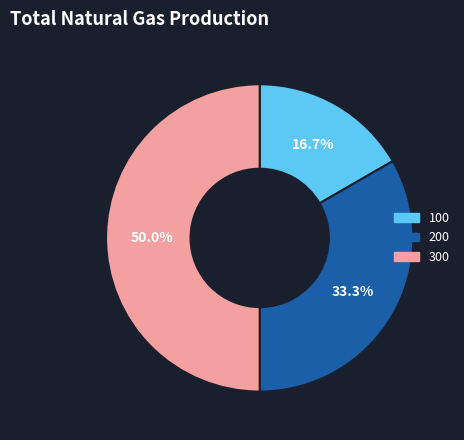

What is the smallest slice in the pie chart?

100